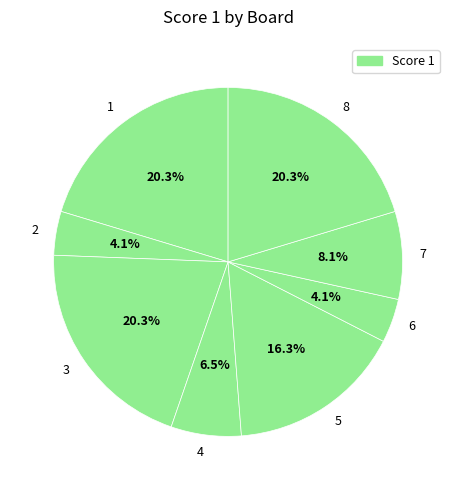

Between 4 and 5, which is larger?

5